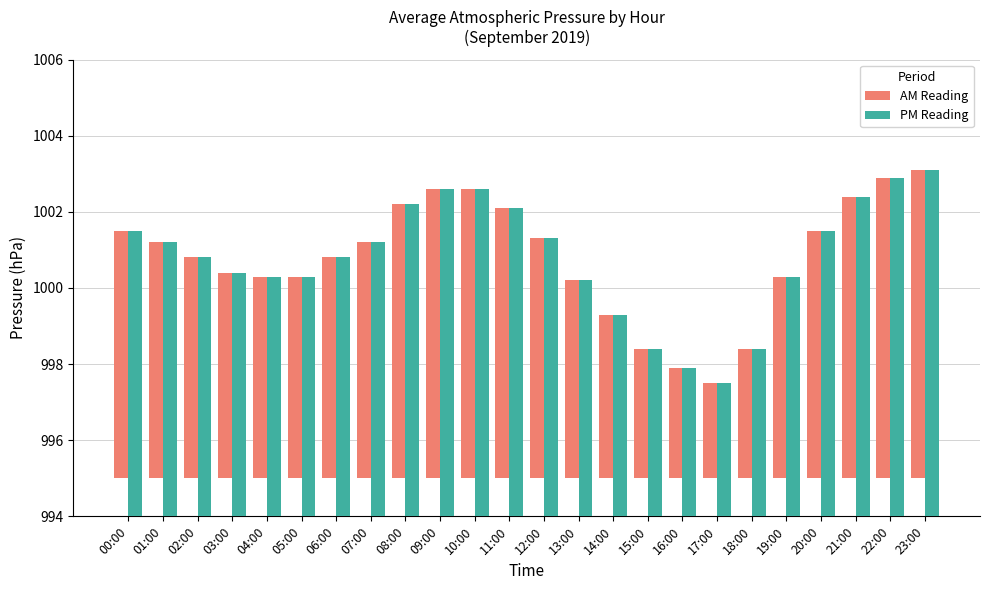

What is the value of the AM Reading bar at the 20th from the left?

5.3